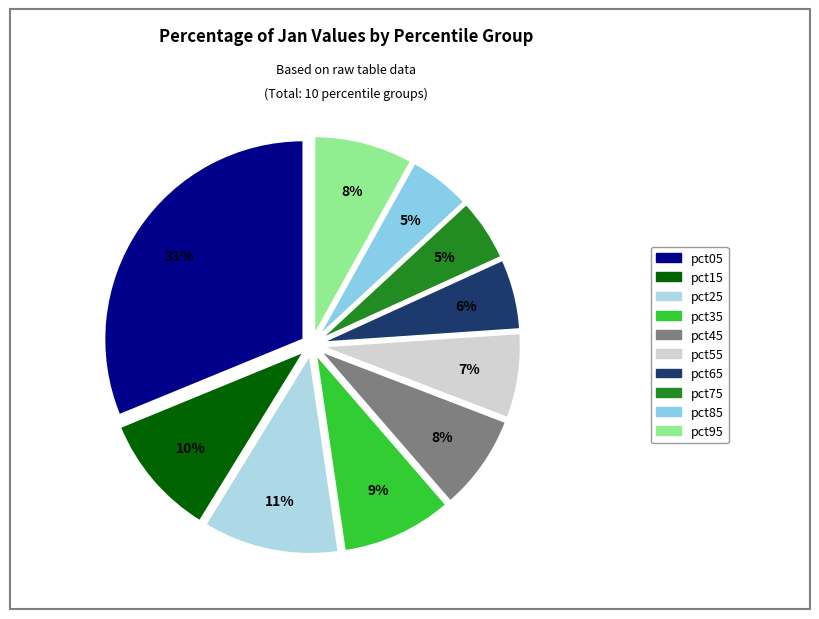

Is pct35 the majority of the pie?

No